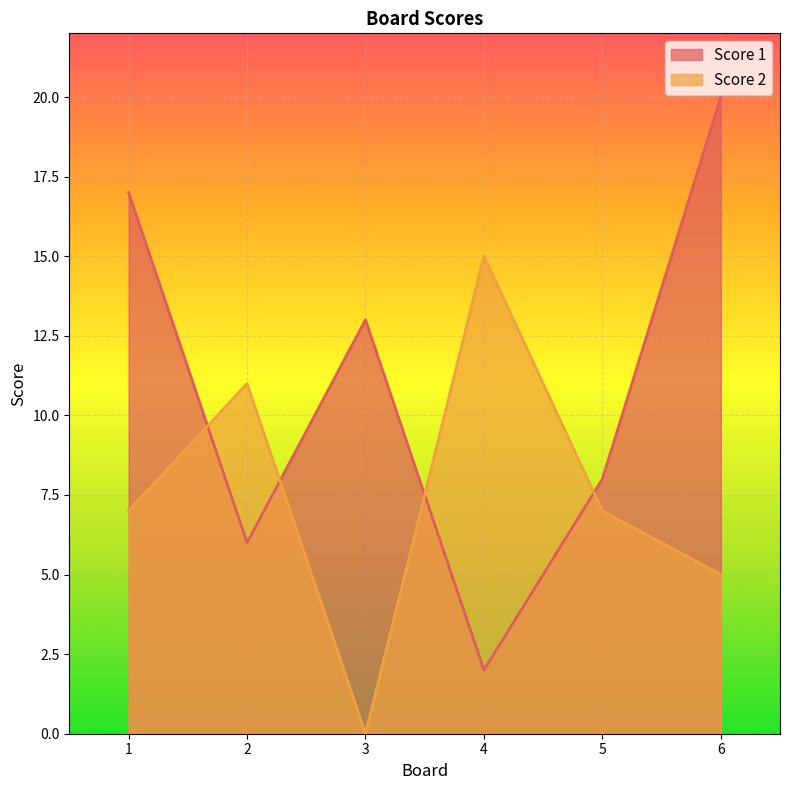

At 4, list the series in order from smallest to largest.

Score 1, Score 2